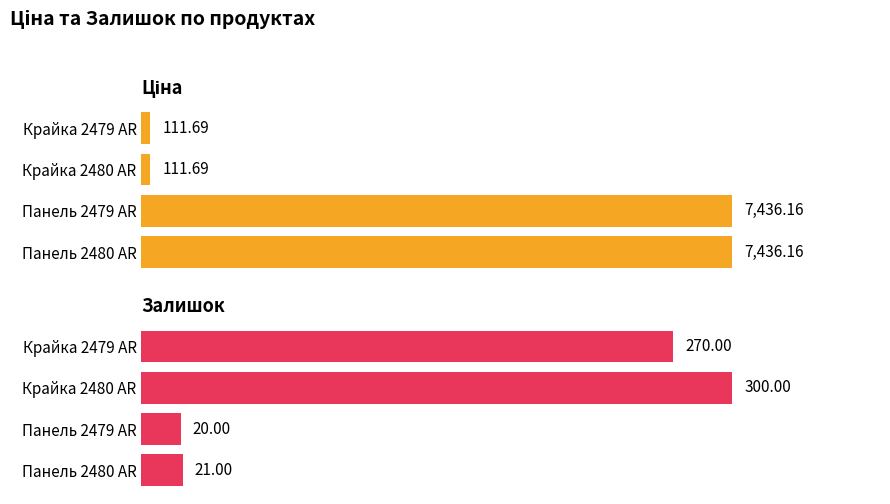

What is the difference between the highest and lowest values at Панель 2480 AR?

7415.2